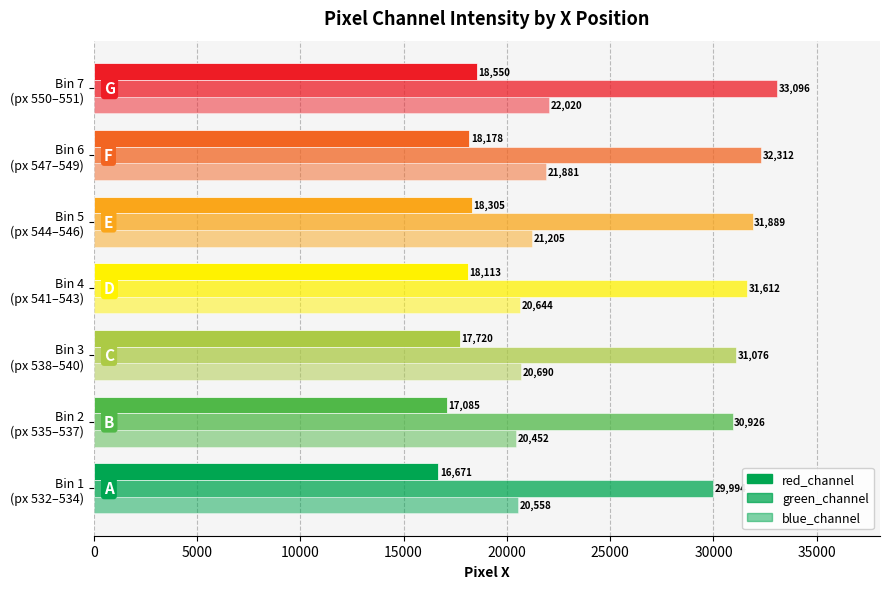

What is the smallest value displayed?

16671